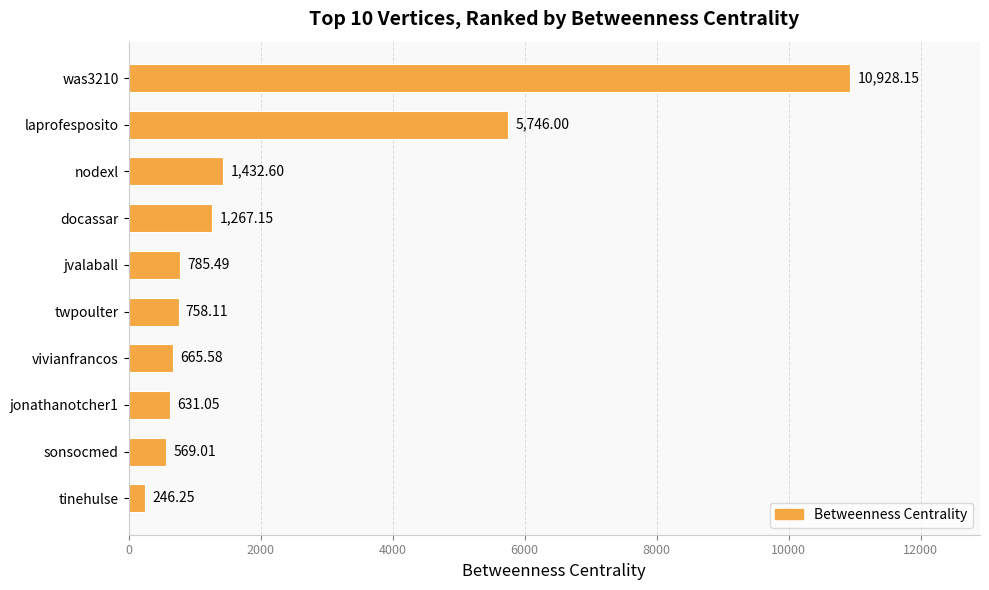

Where is the data nearest to the value 5587?

laprofesposito